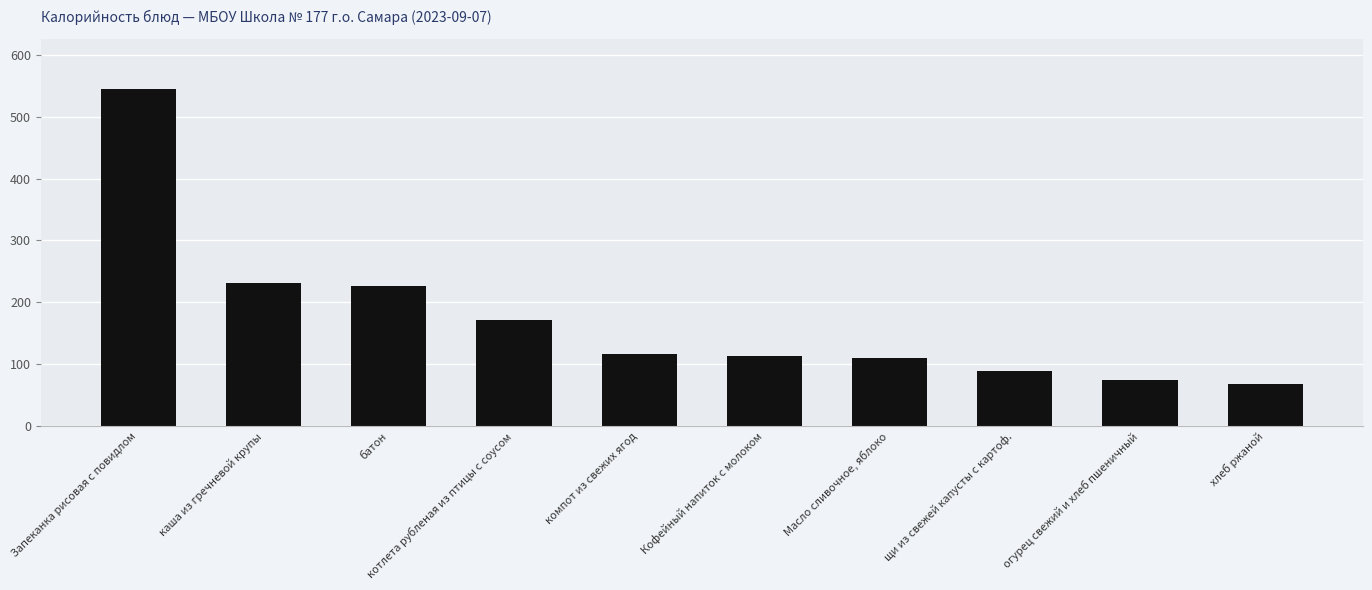

At which label does the data first exceed 116?

Запеканка рисовая с повидлом